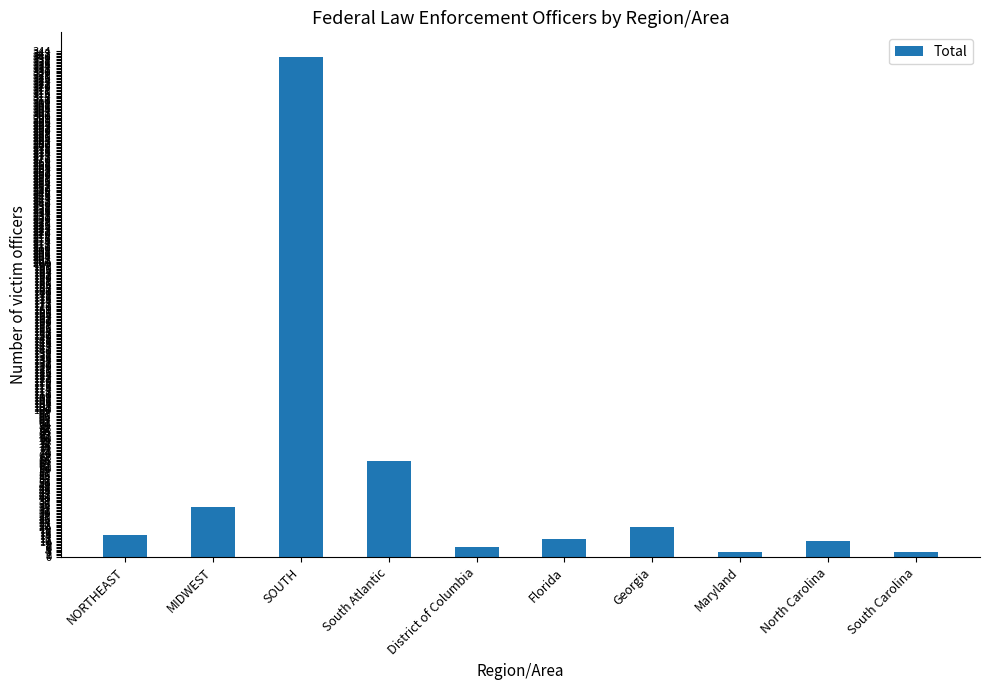

Which label corresponds to the largest value in the chart?

SOUTH